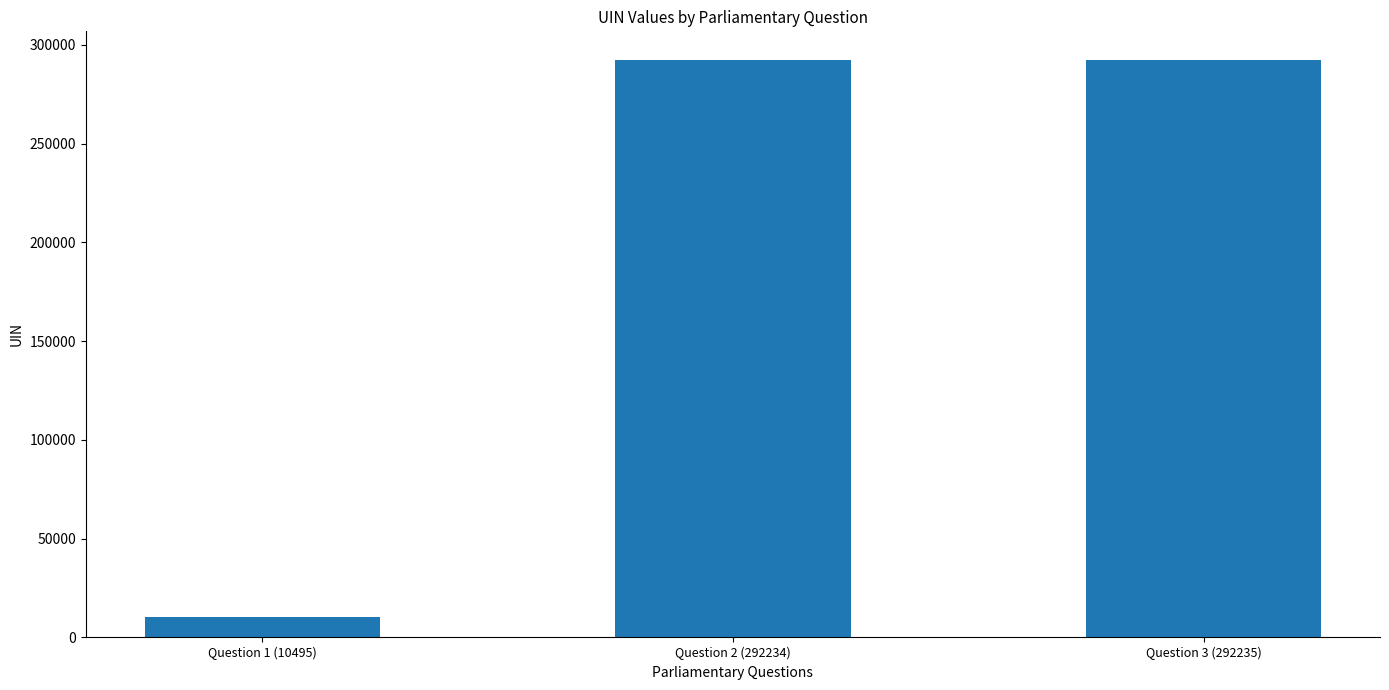

The chart shows a value of 188775 at Question 2 (292234). True or false?

False